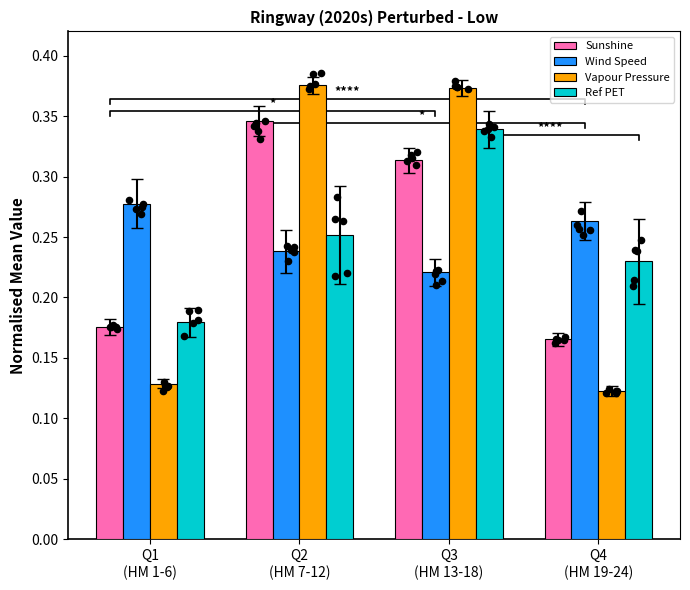

At how many categories does at least one series exceed 0?

4